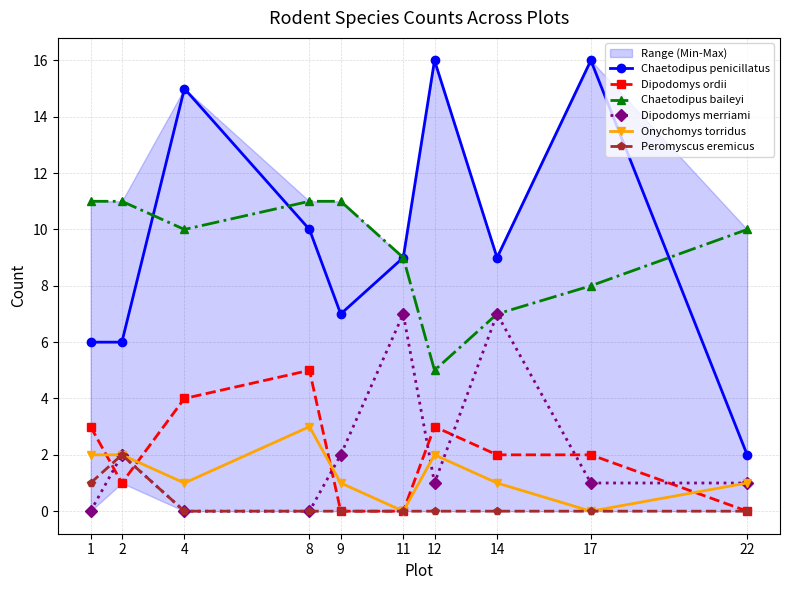

At how many categories does at least one series exceed 12?

3